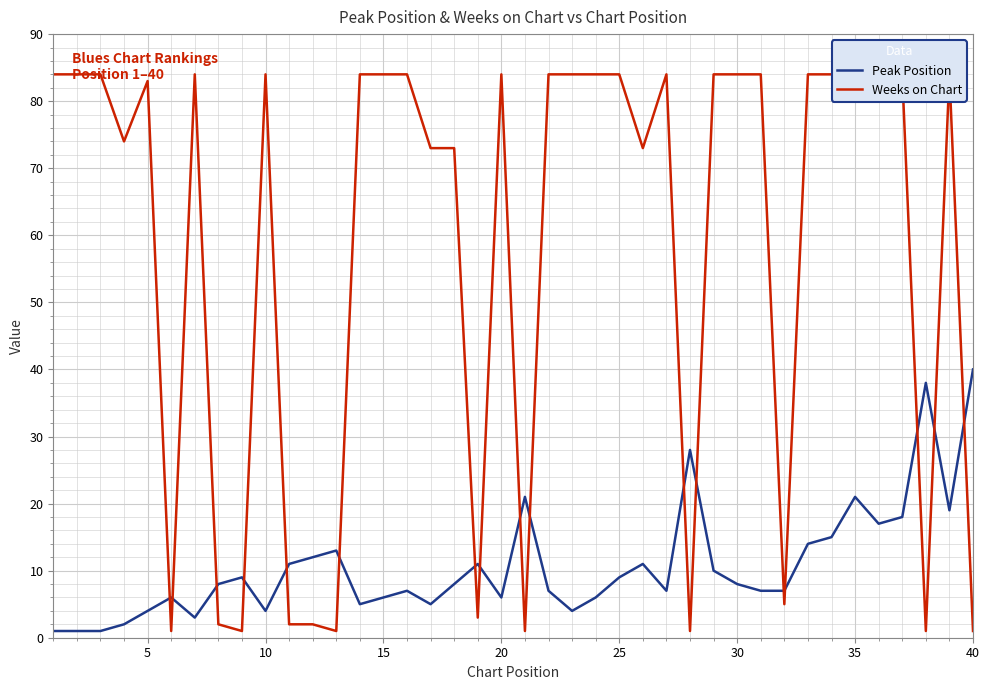

True or false: Peak Position has a value of 8 at 30.

True